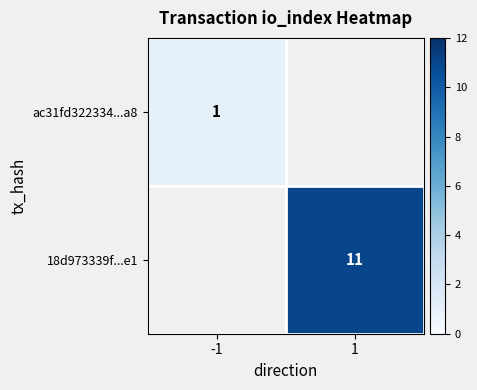

True or false: ac31fd322334...a8 has a value of 2 at -1.

False